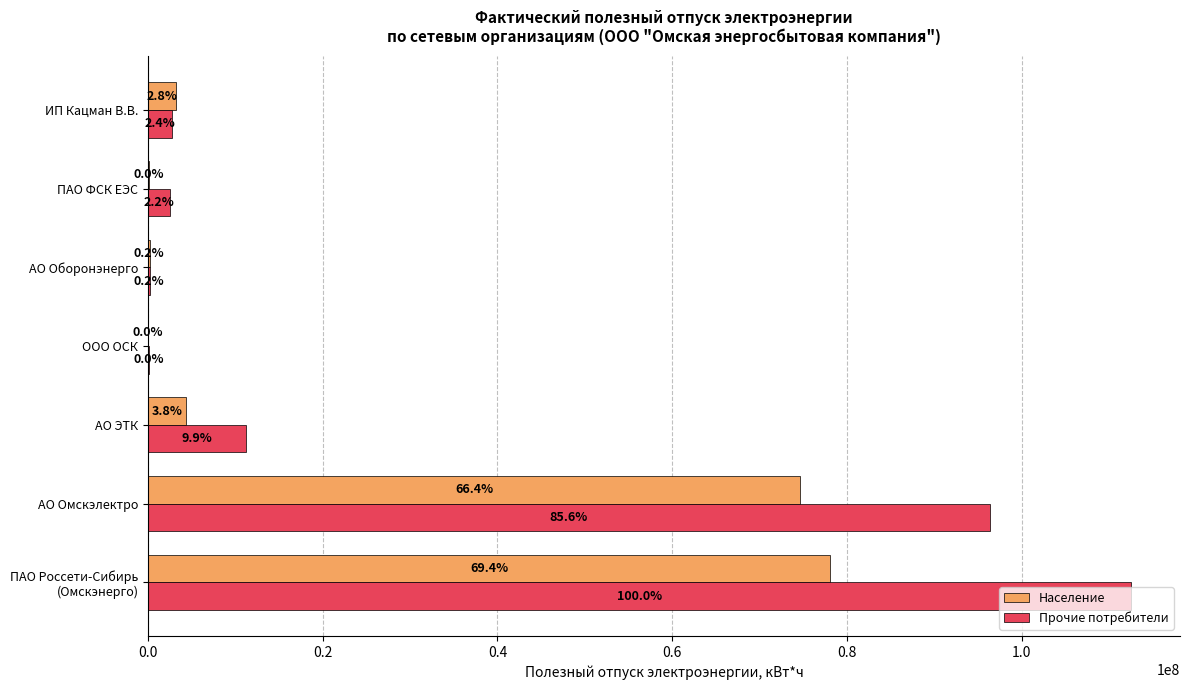

What are all the series names shown in the legend?

Население, Прочие потребители